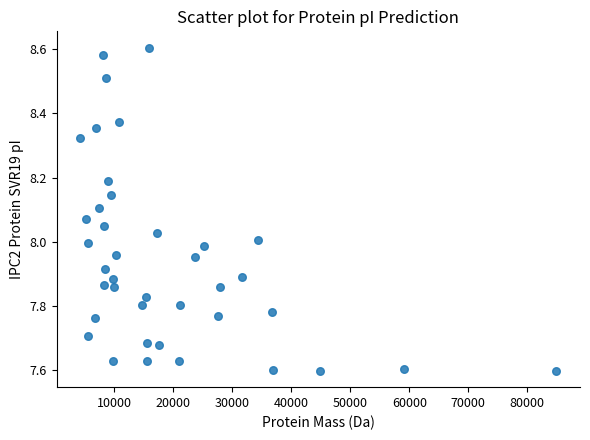

What is the range of Y values (max minus min)?

1.0